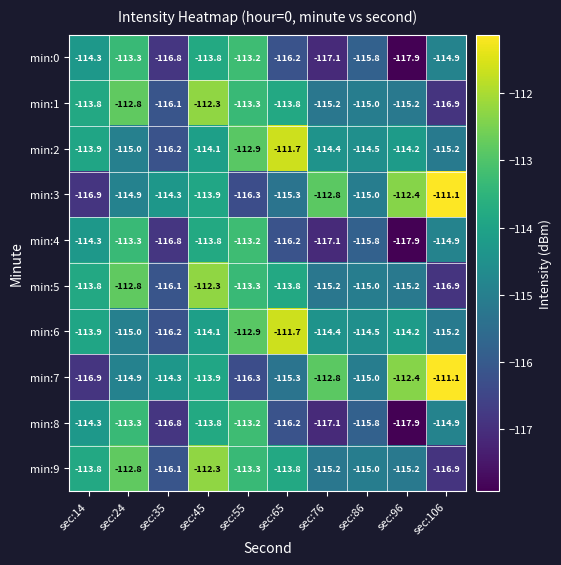

What is the greatest value displayed?

-111.1